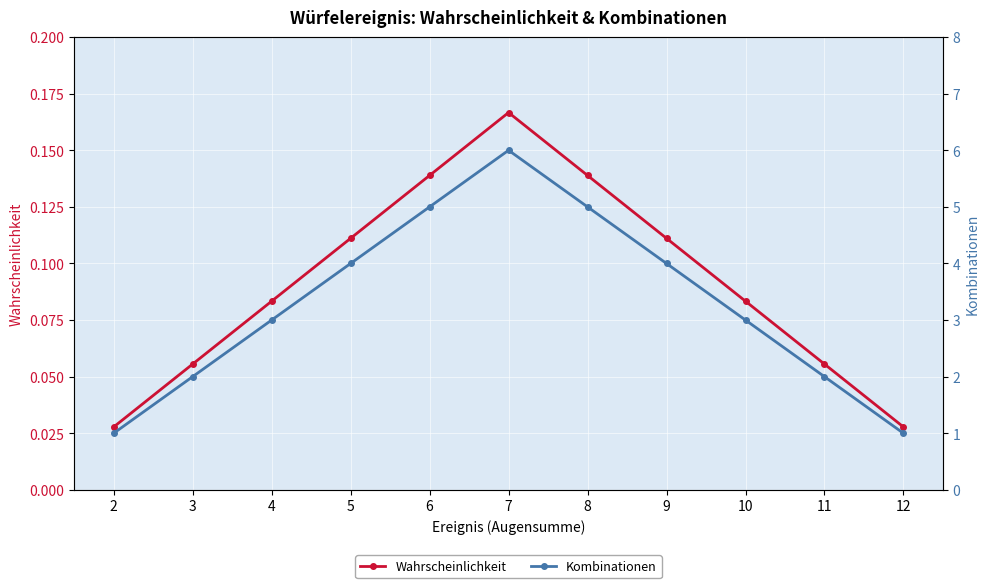

Which category has the lowest value across all series?

2